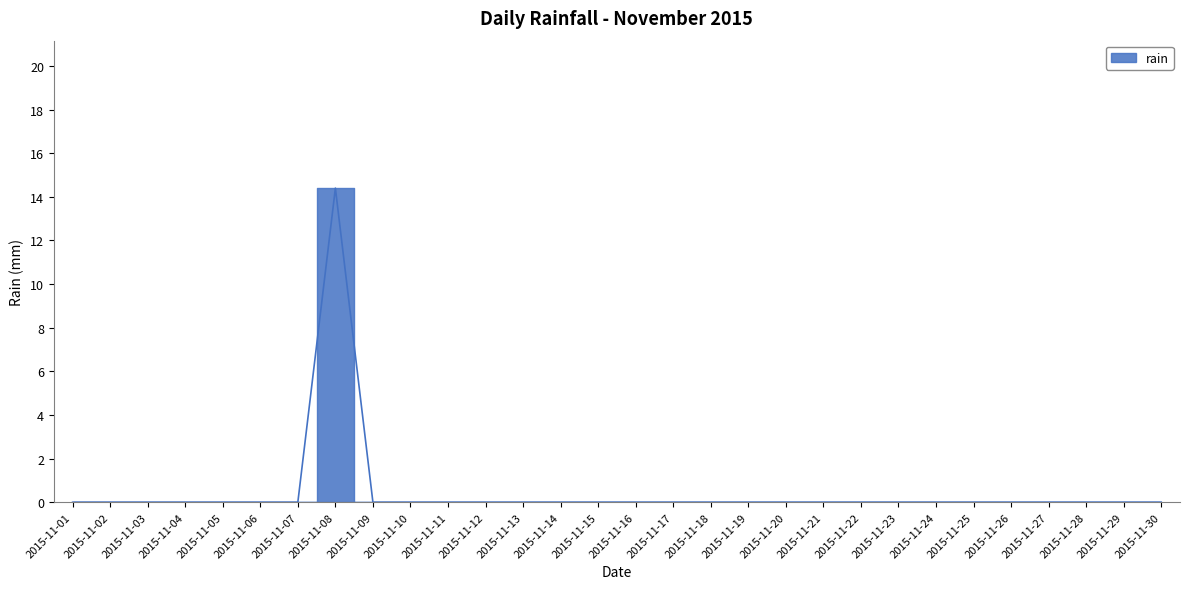

True or false: there are more than 1 points higher than both neighbors.

False